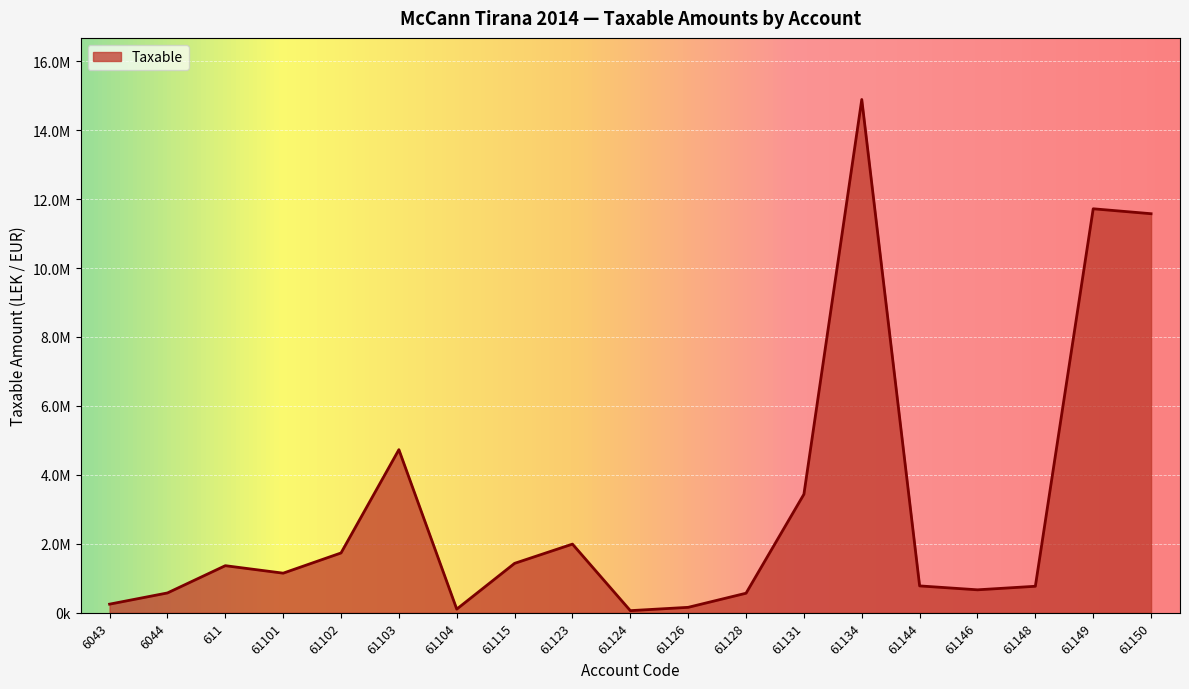

True or false: there are more than 1 points higher than both neighbors.

True